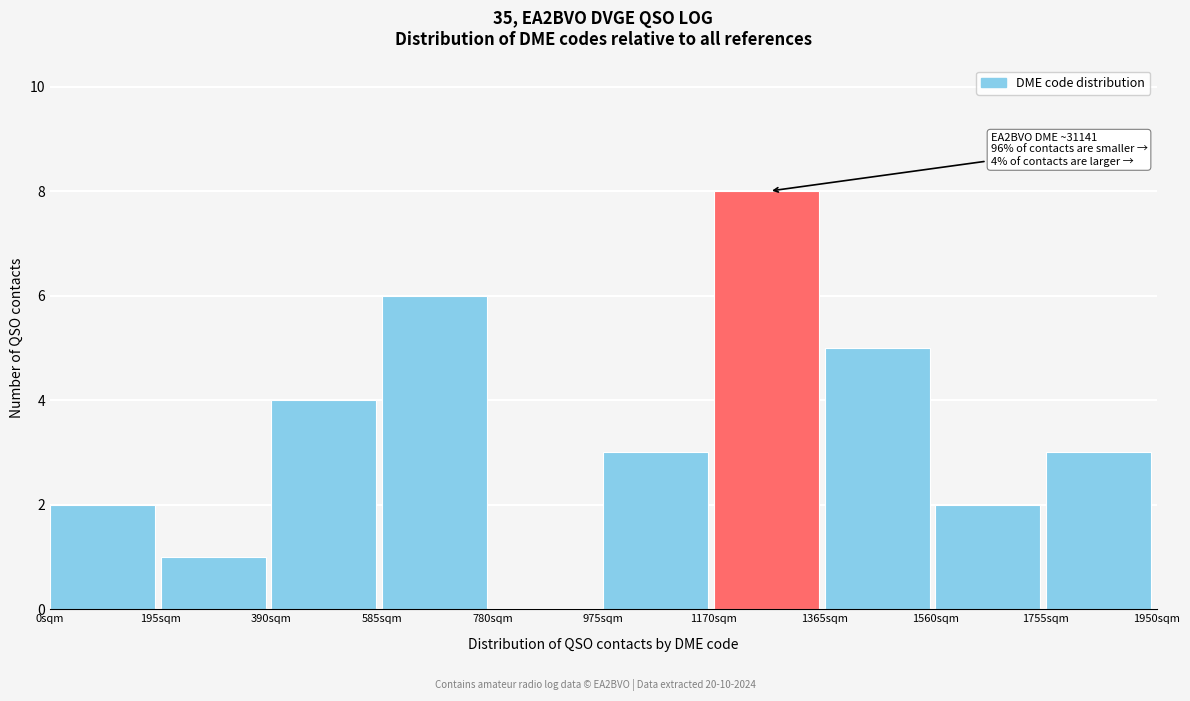

Reading right to left, list all the values displayed in this chart.

1755sqm=3	1560sqm=2	1365sqm=5	1170sqm=8	975sqm=3	780sqm=0	585sqm=6	390sqm=4	195sqm=1	0sqm=2